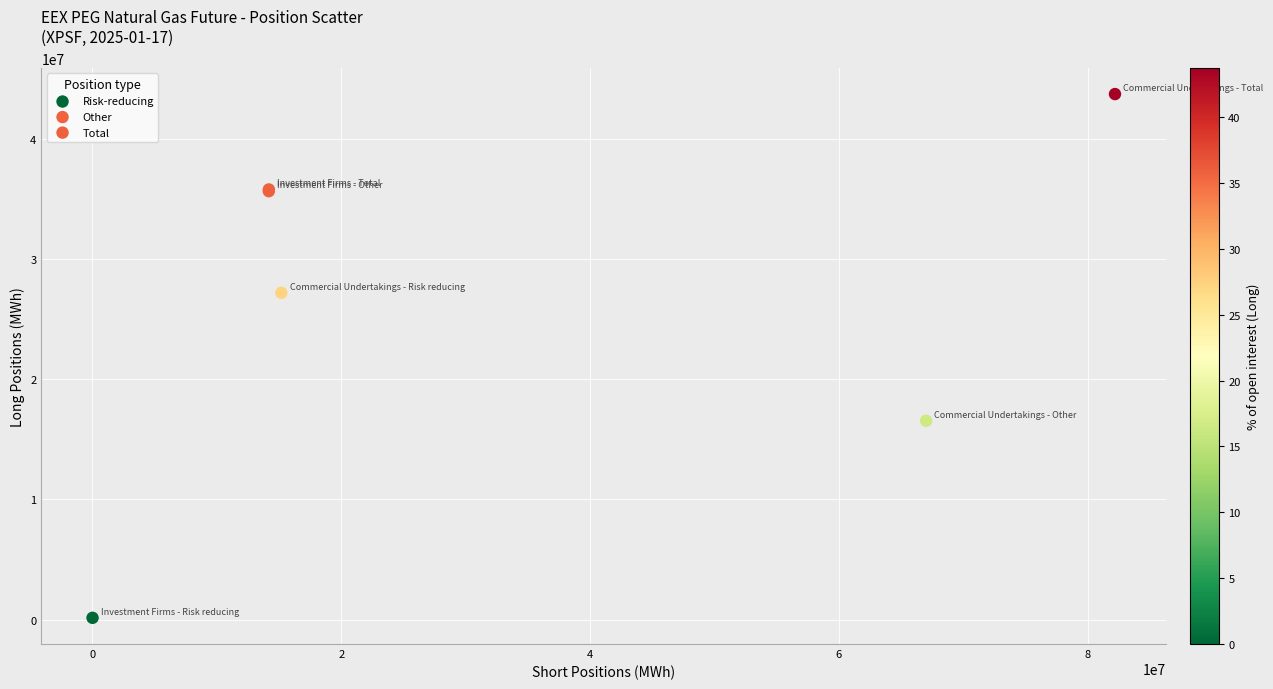

Which series reaches the minimum Y coordinate?

Risk-reducing